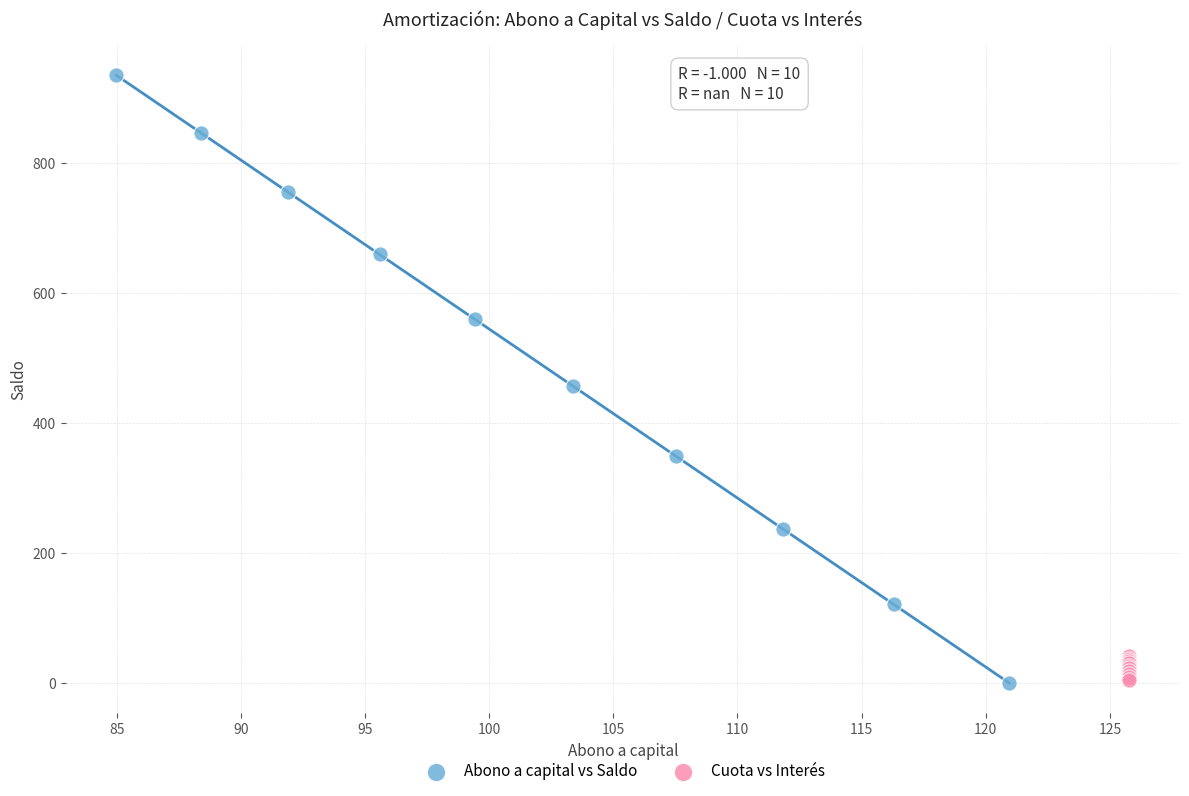

Which series has the widest spread of Y values?

Abono a capital vs Saldo